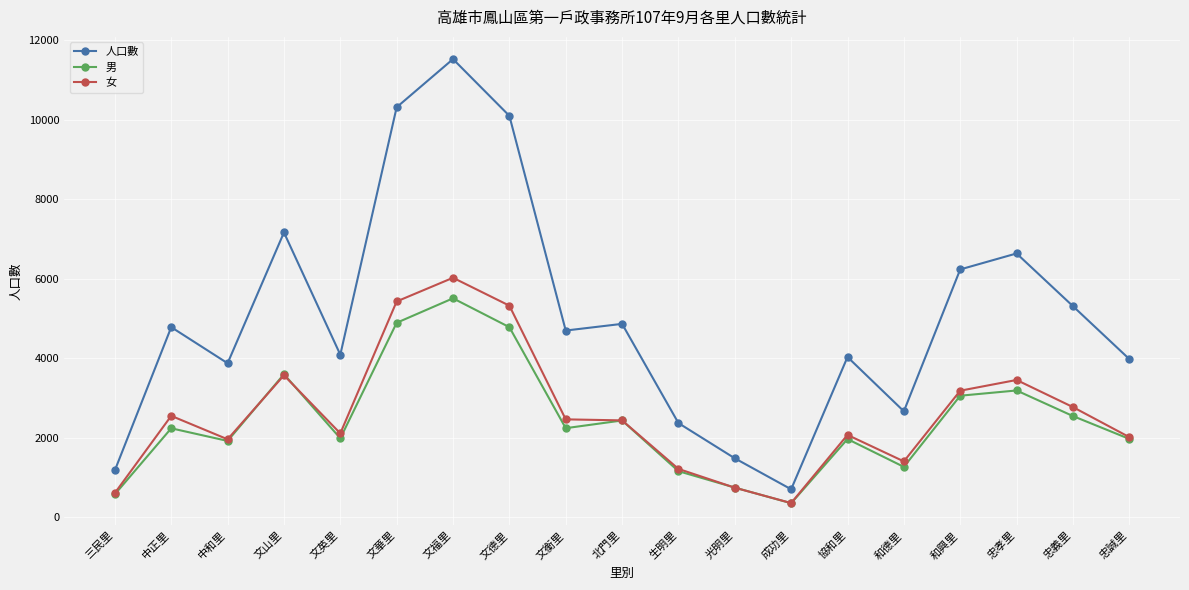

What is the sum of the 人口數 values at 和興里 and 文山里?

13390